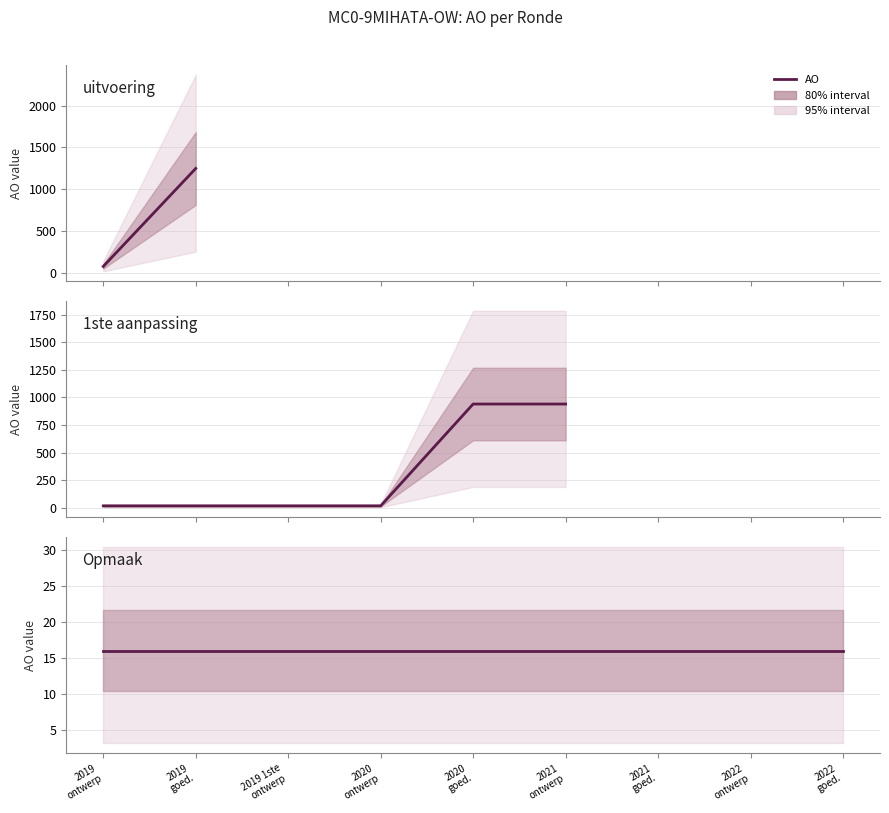

Is this an area chart (filled region under the line)?

No